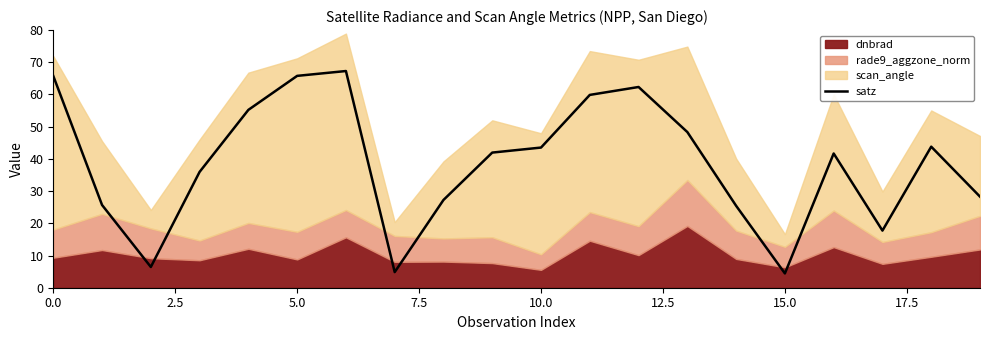

What is the highest value of the satz series?

67.3